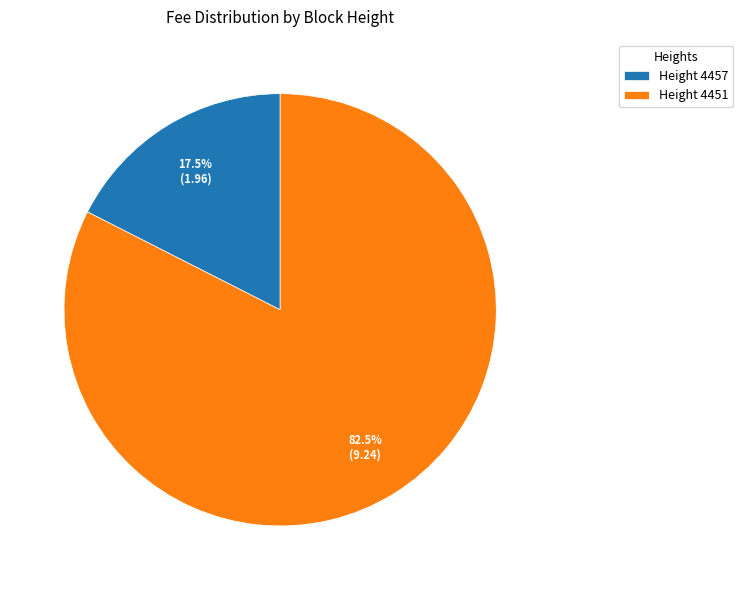

Rank the categories by value from highest to lowest.

Height 4451, Height 4457